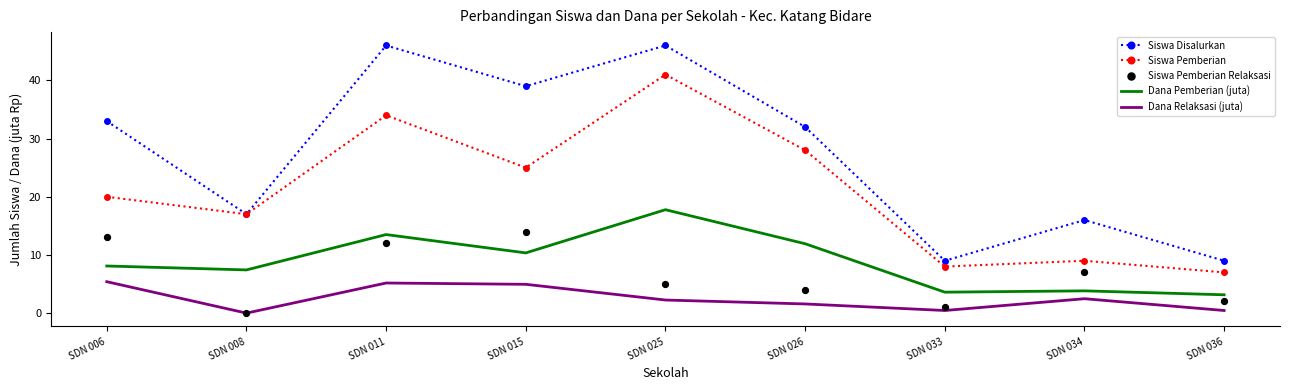

At which category is the sum across all series the highest?

SDN 025